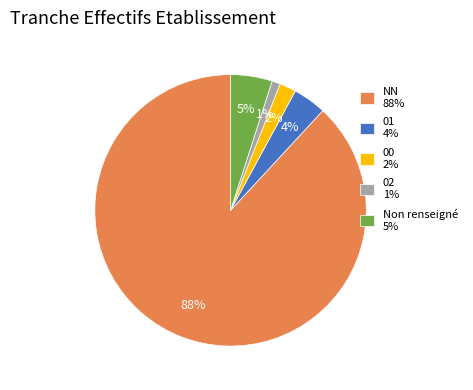

What is the ratio of the value at 00 2% to the value at Non renseigné 5%?

0.4